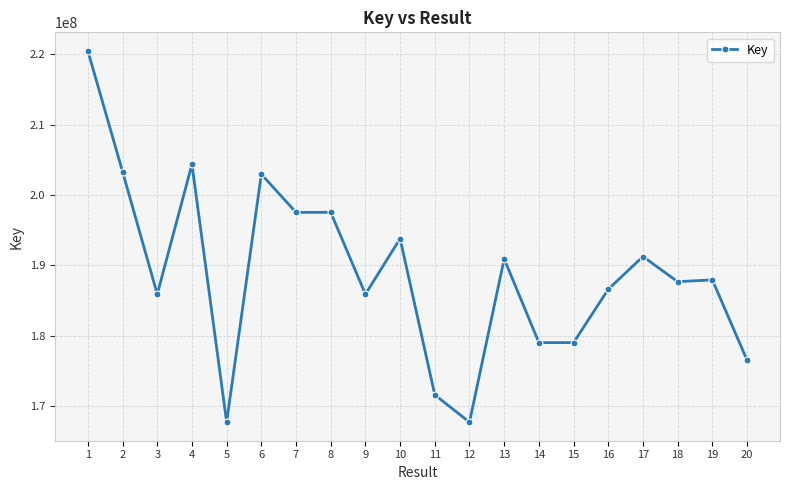

What is the greatest value displayed?

220486290